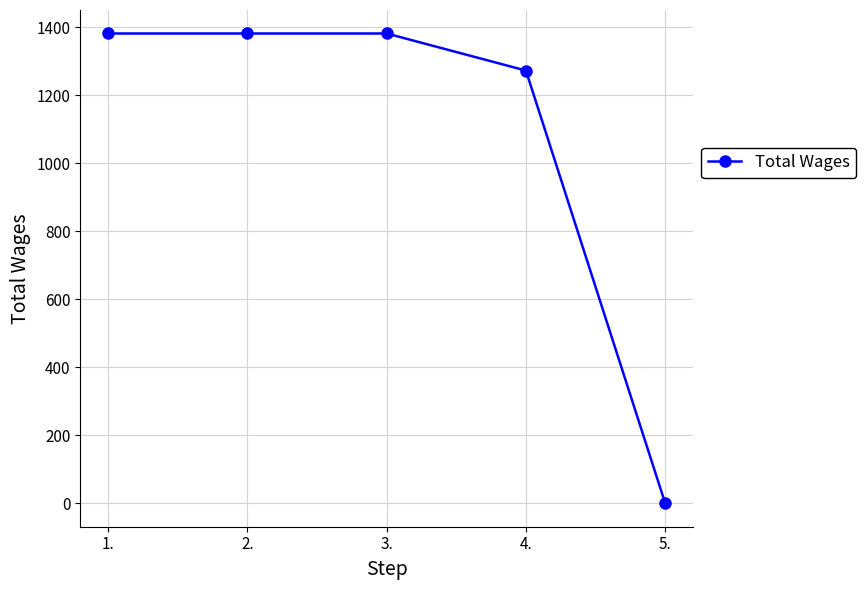

Reading left to right, what are all the values shown in this chart?

1381	1381	1381	1272	0